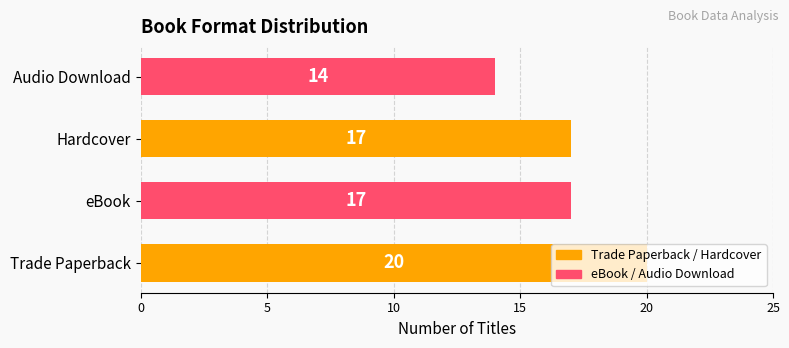

What is the approximate value at Hardcover?

17